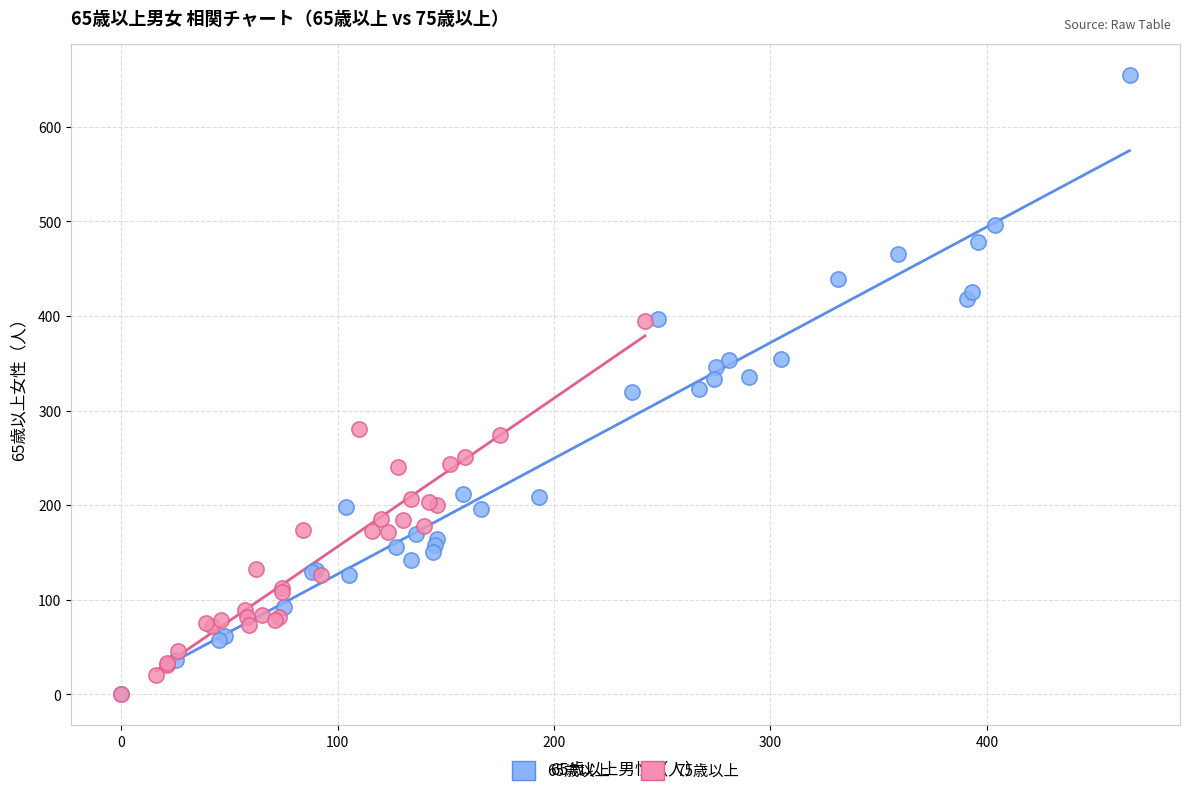

Which series contains the highest Y value?

65歳以上